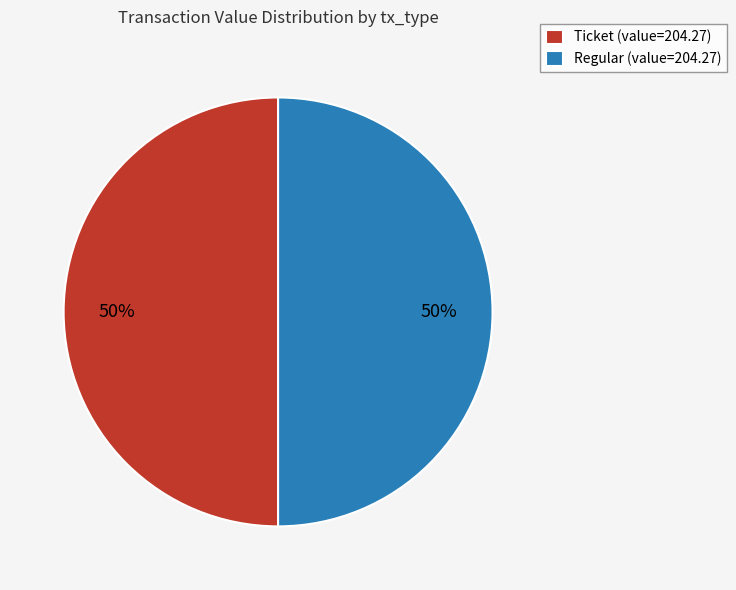

To the nearest percent, what is the difference between the largest and smallest slice percentages?

0%